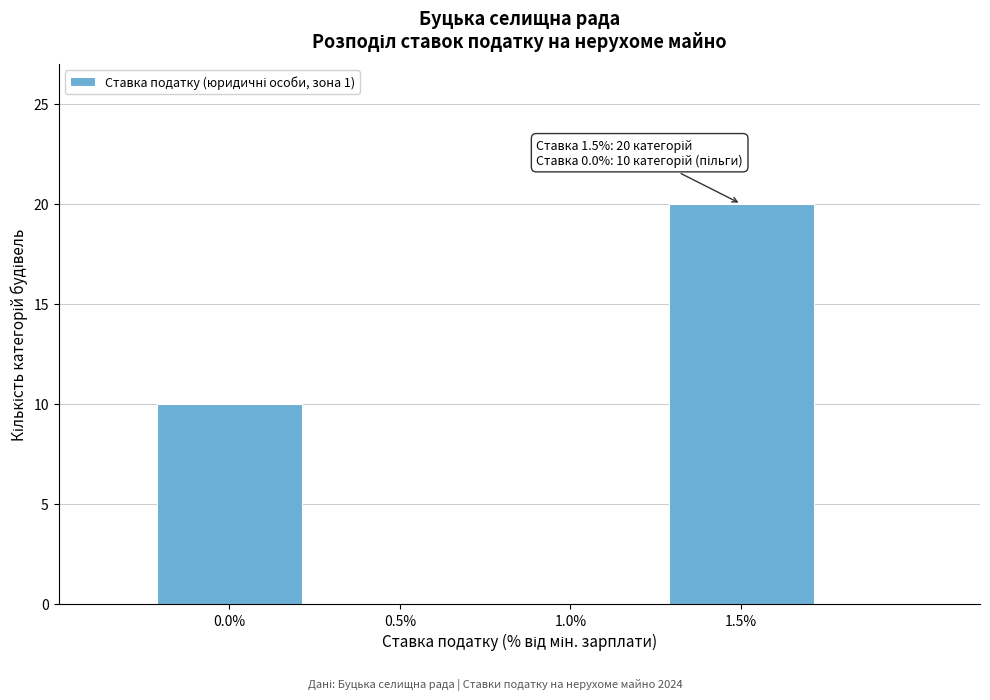

Which range on the x-axis has the tallest bar?

1.25 to 1.75